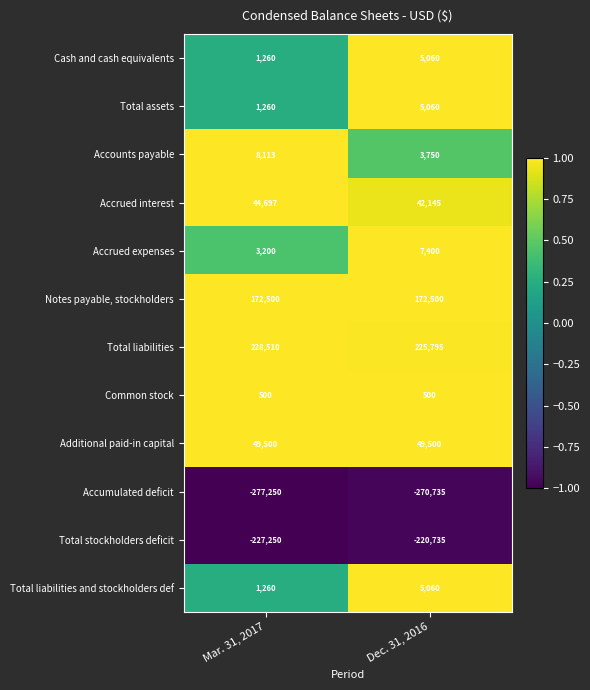

Count the number of categories in the chart.

2